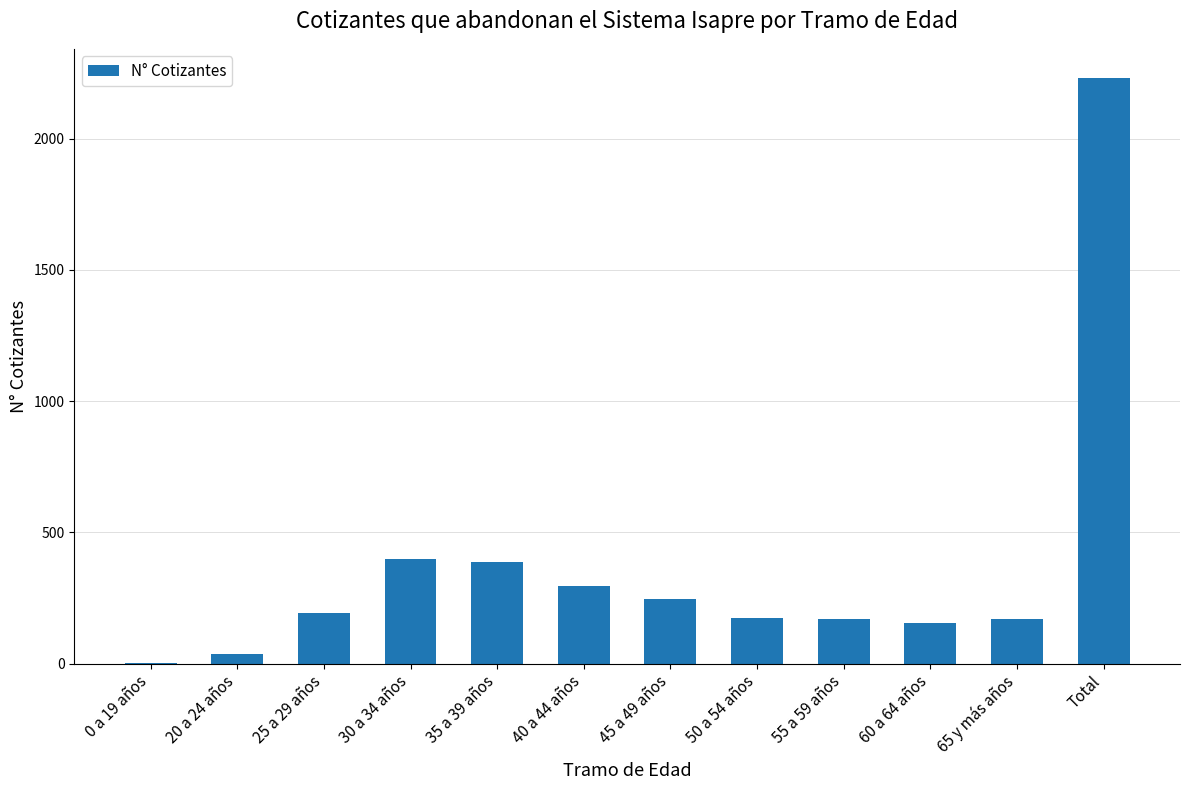

What is the sum of all values?

4462